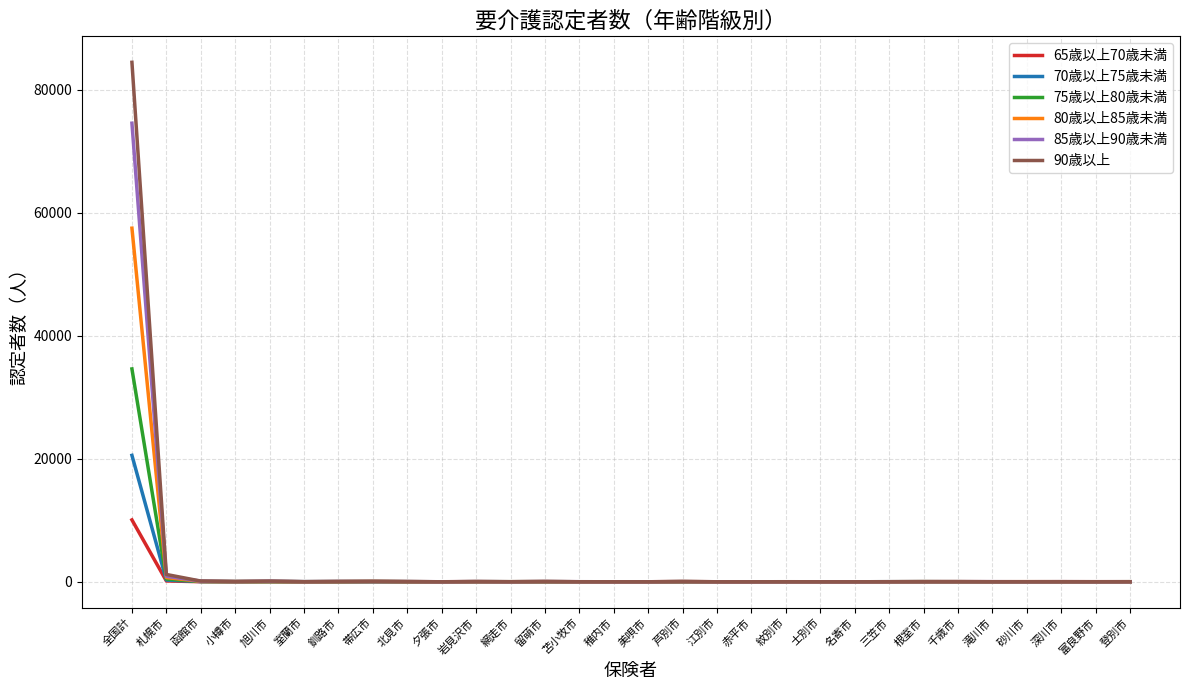

Which series has the widest spread of values?

90歳以上